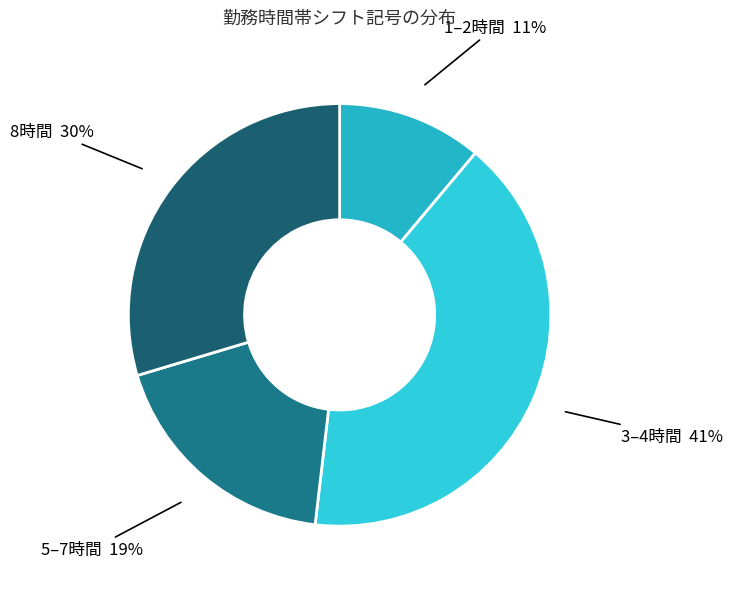

How many segments does this pie chart have?

4